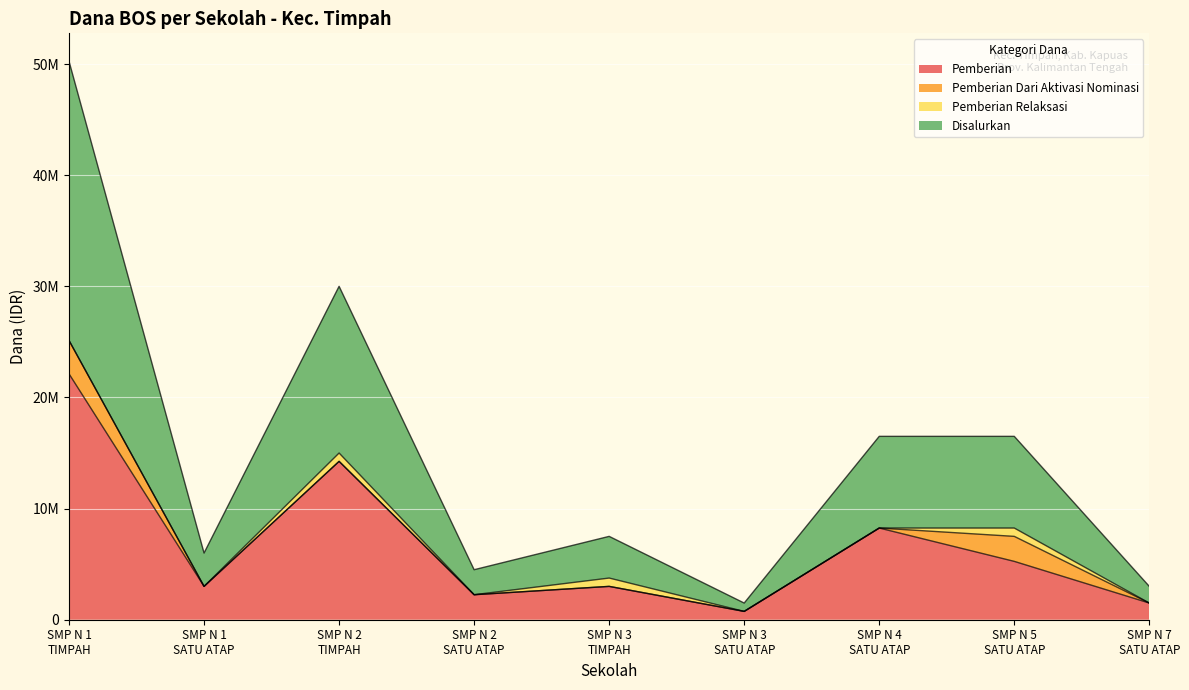

True or false: Disalurkan and Pemberian cross at least once.

False